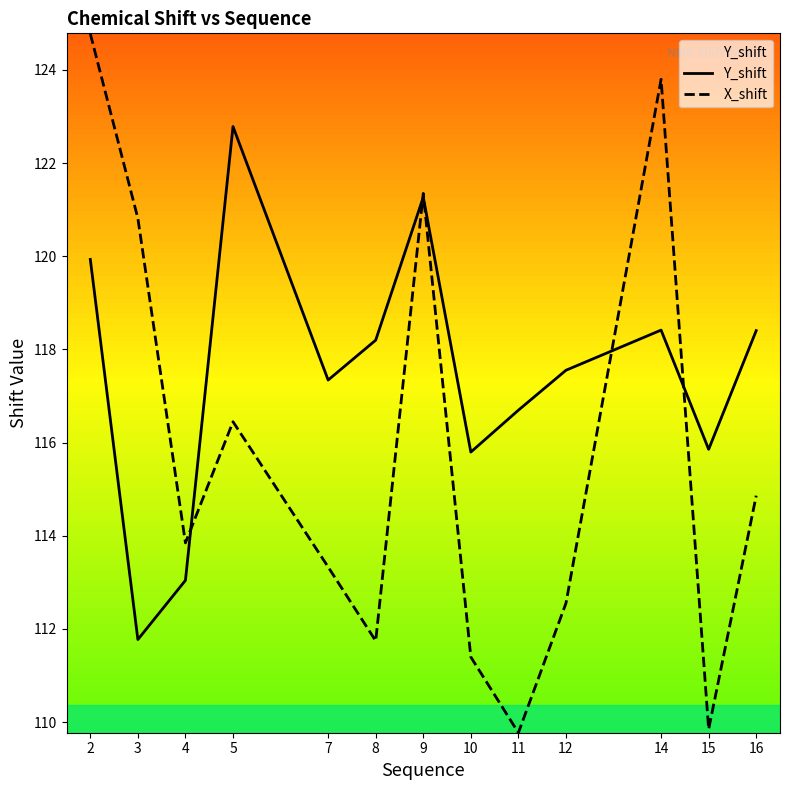

Which category has the highest value in the Y_shift series?

5